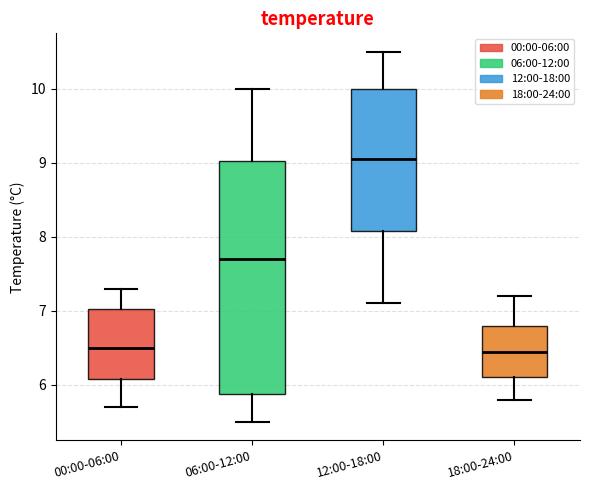

Which box's median line is the highest?

12:00-18:00